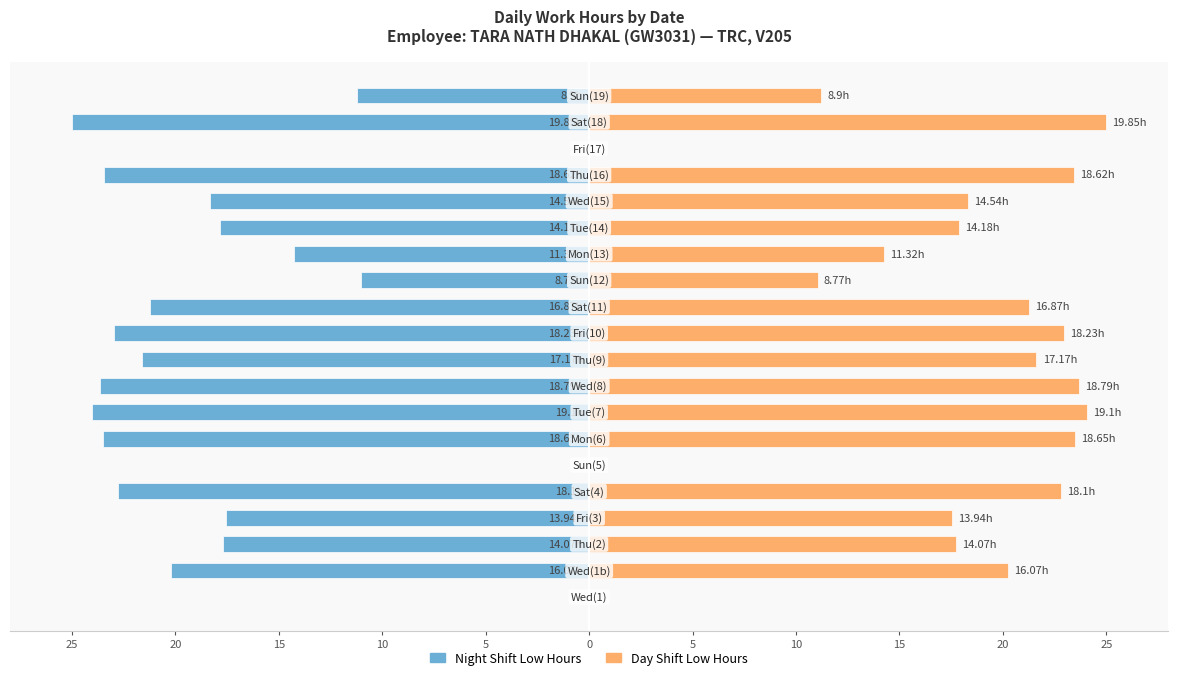

How many data points in Night Shift (Low hours) are less than -18?

11